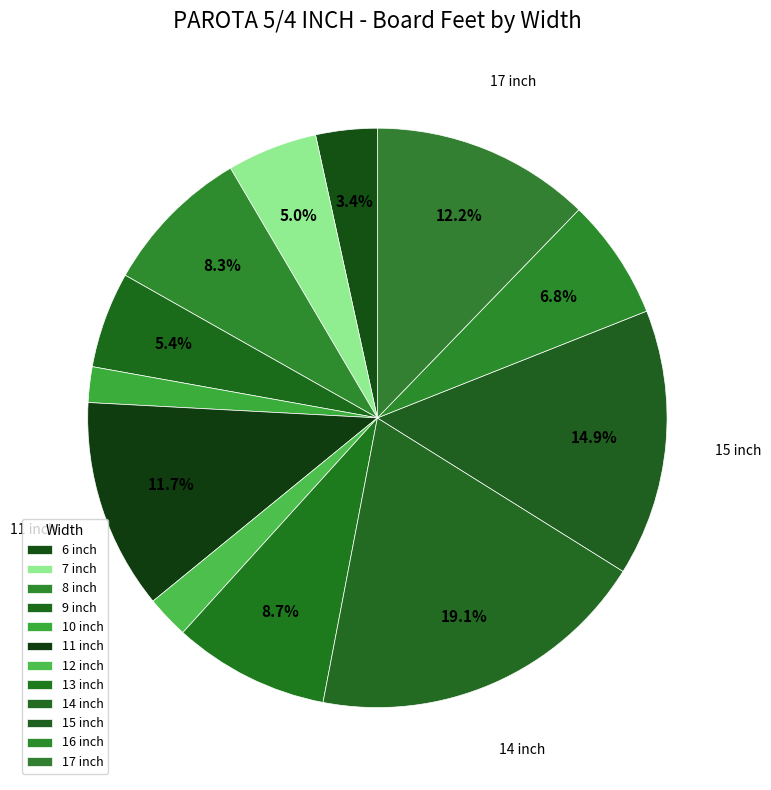

How many slices are in this pie chart?

12